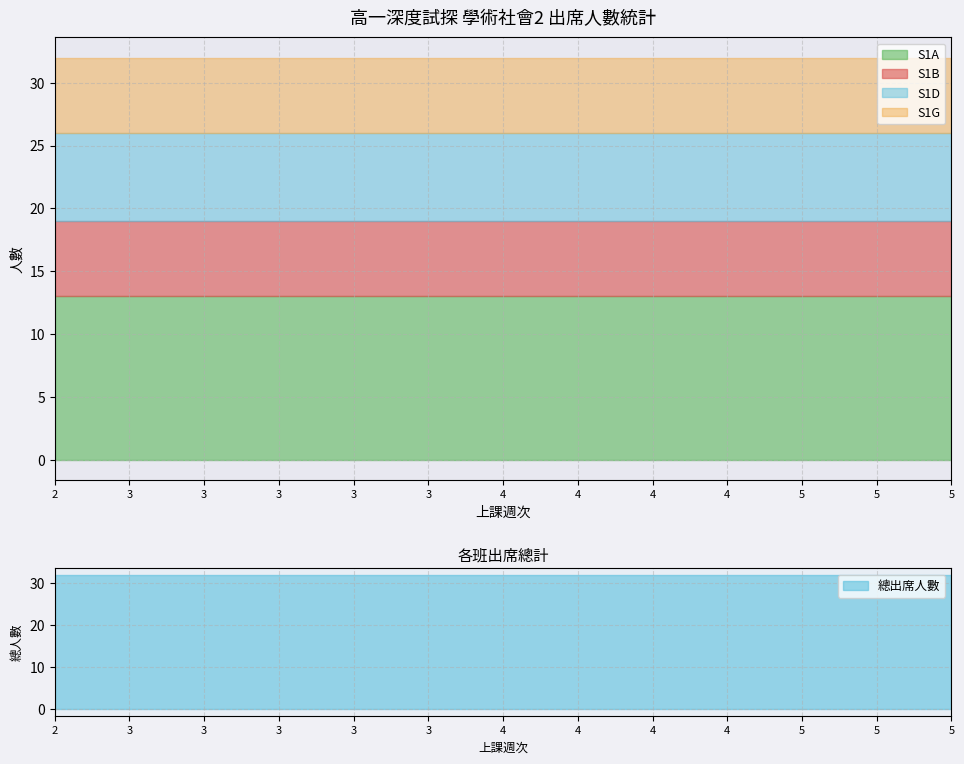

Which series has the largest total across all categories?

S1A